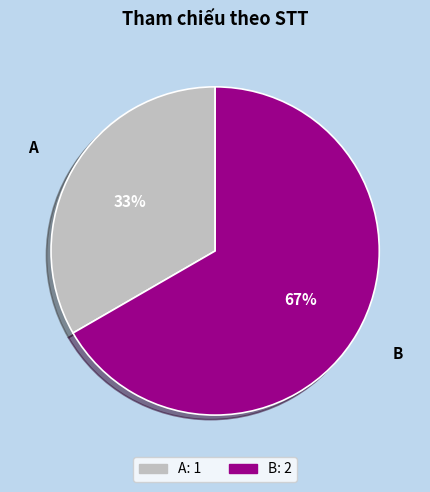

Does B account for over 50% of the chart?

Yes